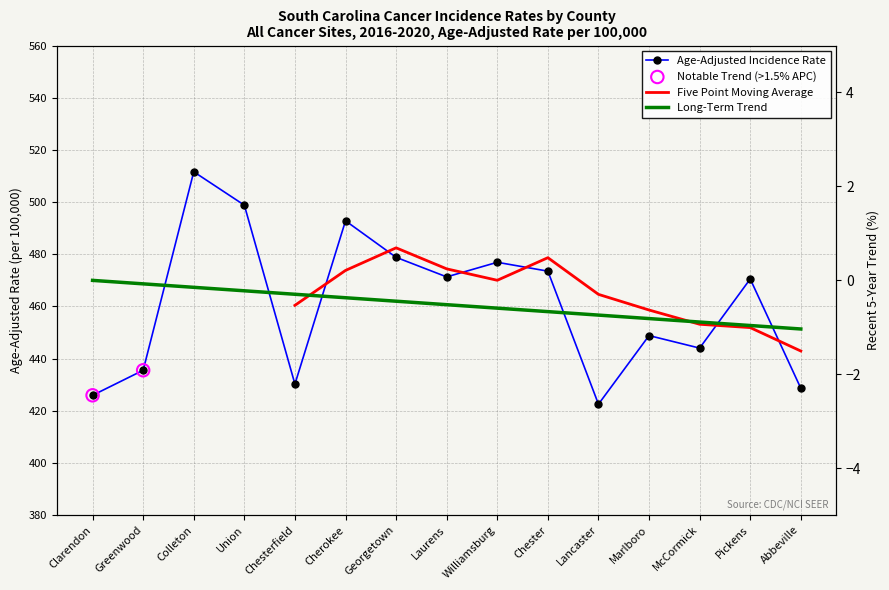

Which series reaches the maximum Y coordinate?

Age-Adjusted Incidence Rate